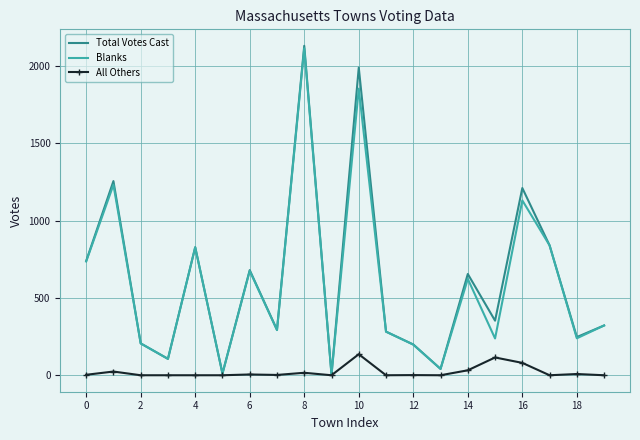

What is the greatest value displayed?

2131